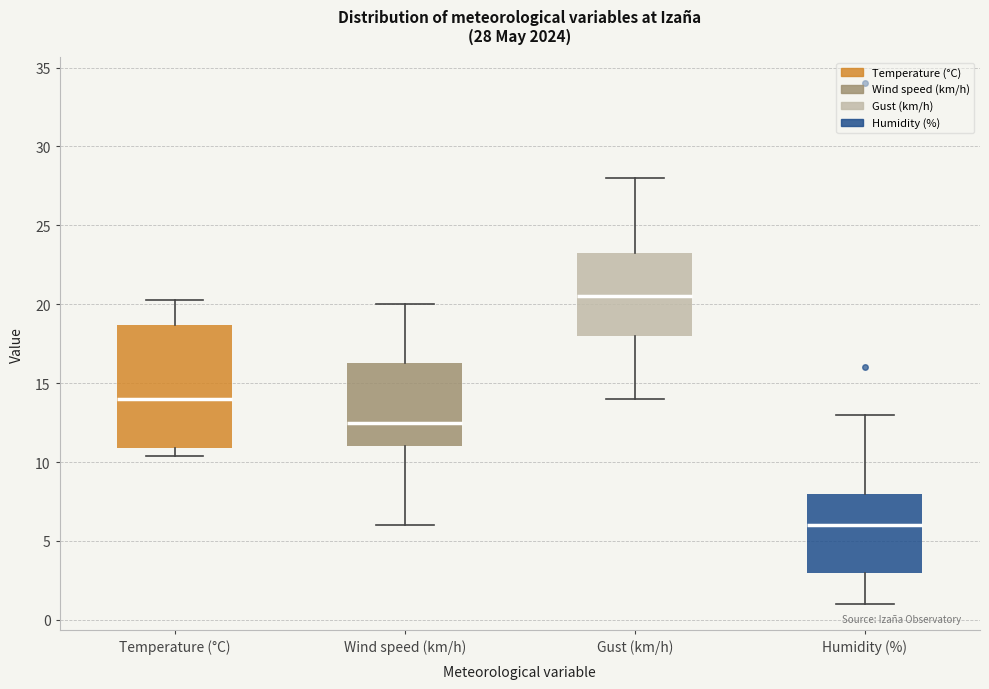

Which box is the tallest, from its lower edge to its upper edge?

Temperature (°C)